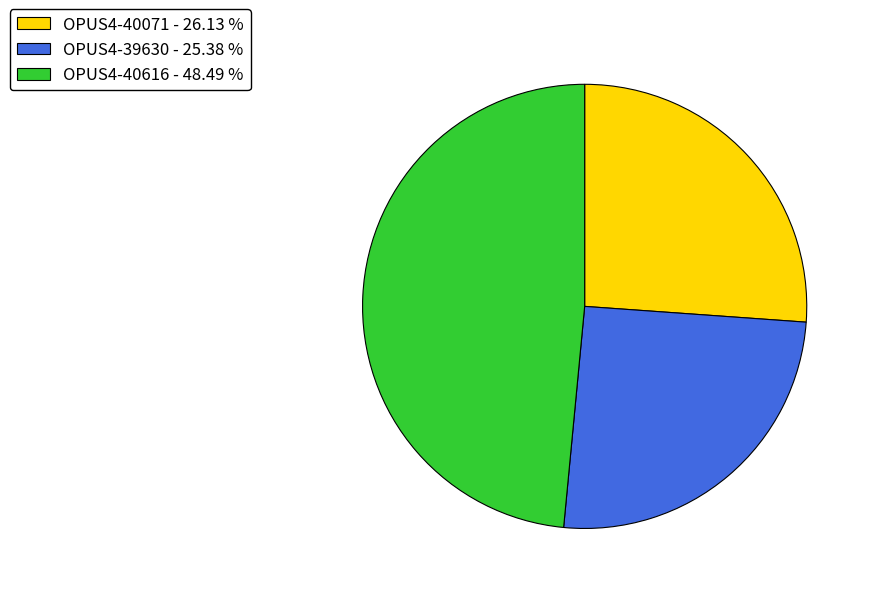

What is the ratio of the value at OPUS4-40616 - 48.49 % to the value at OPUS4-40071 - 26.13 %?

1.9